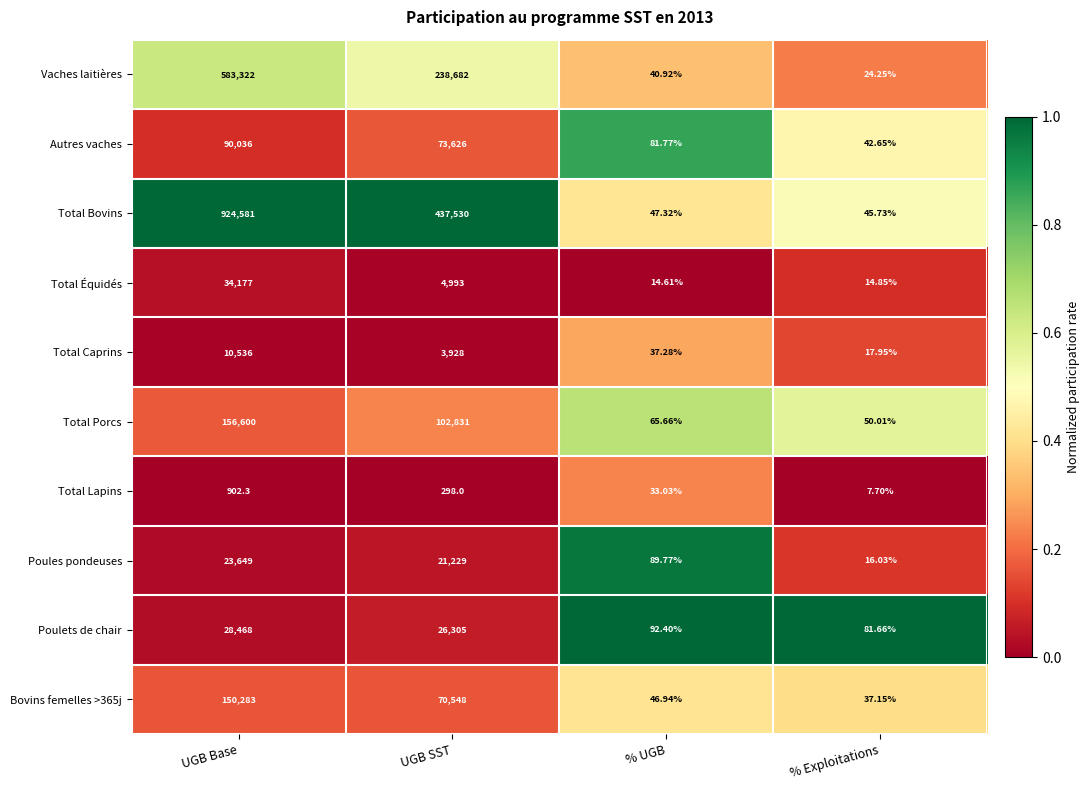

List the labels in order of Total Porcs value, smallest first.

% Exploitations, % UGB, UGB SST, UGB Base